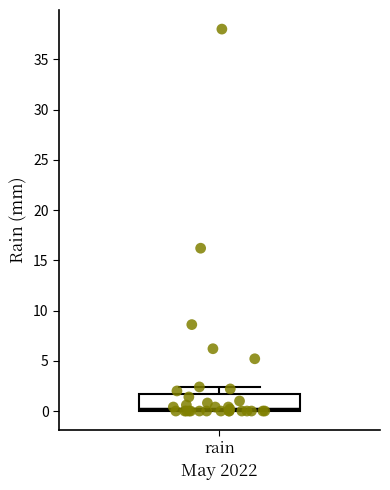

Where does the upper whisker of the box for rain end on the y-axis? The values are not printed on the chart, so give them approximately, as read against the axis.

2.5